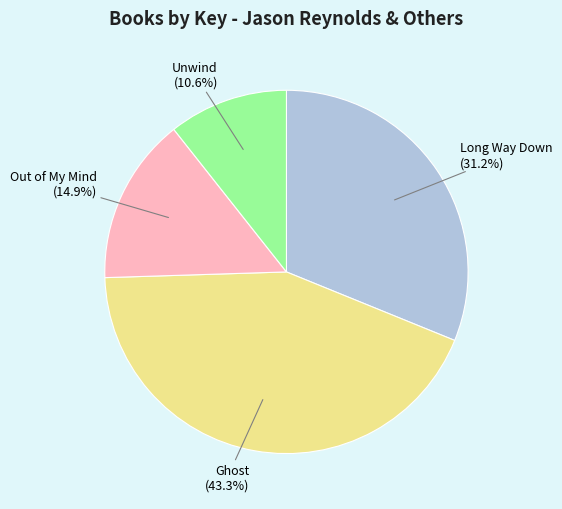

Does any single category account for the majority?

No